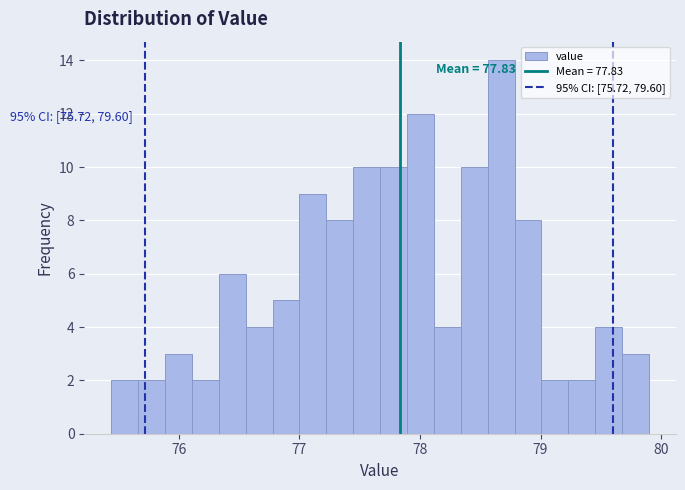

Around what value on the x-axis is the tallest bar? Give the approximate position of its centre, as read against the axis.

78.7